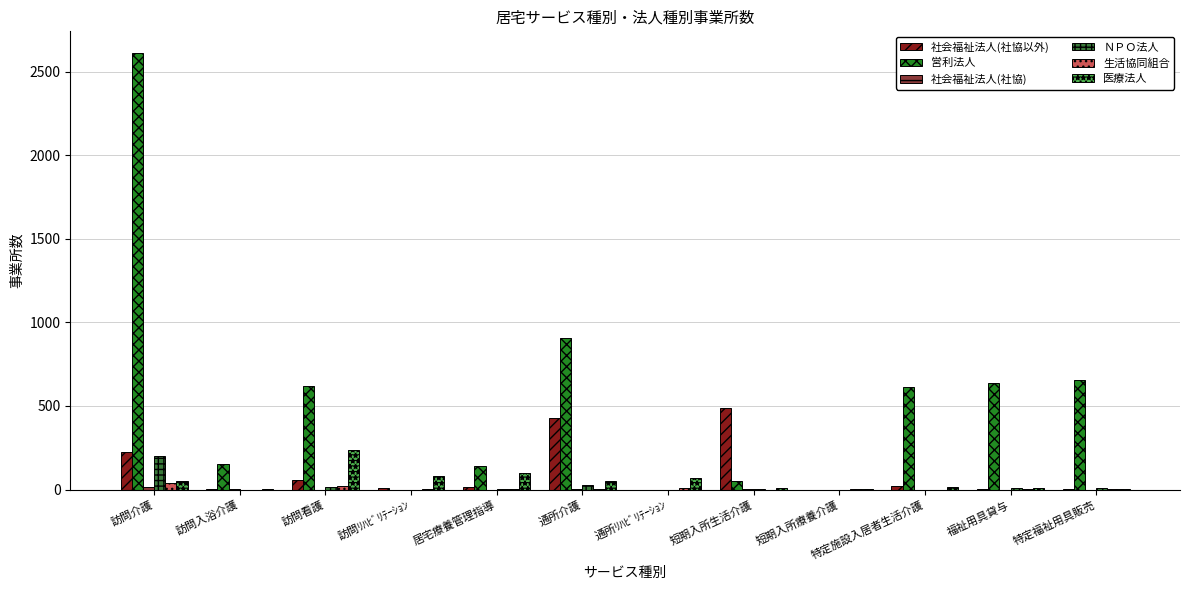

Count the number of data series in this chart.

6